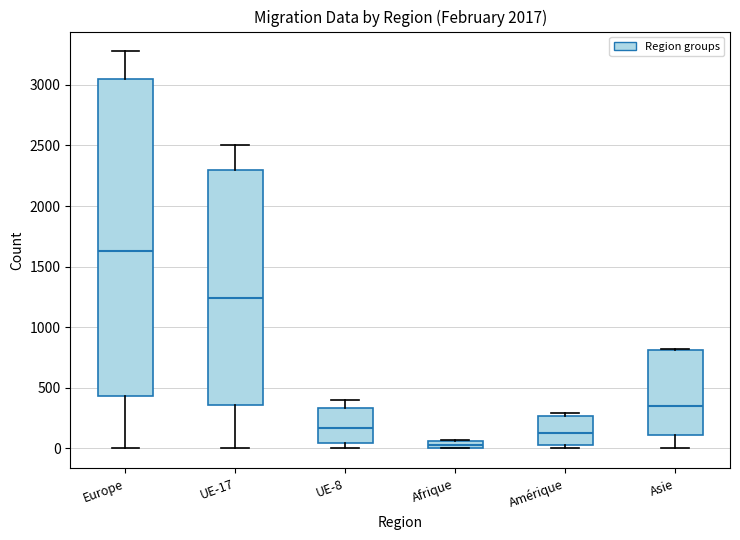

Which box has the lowest median line?

Afrique